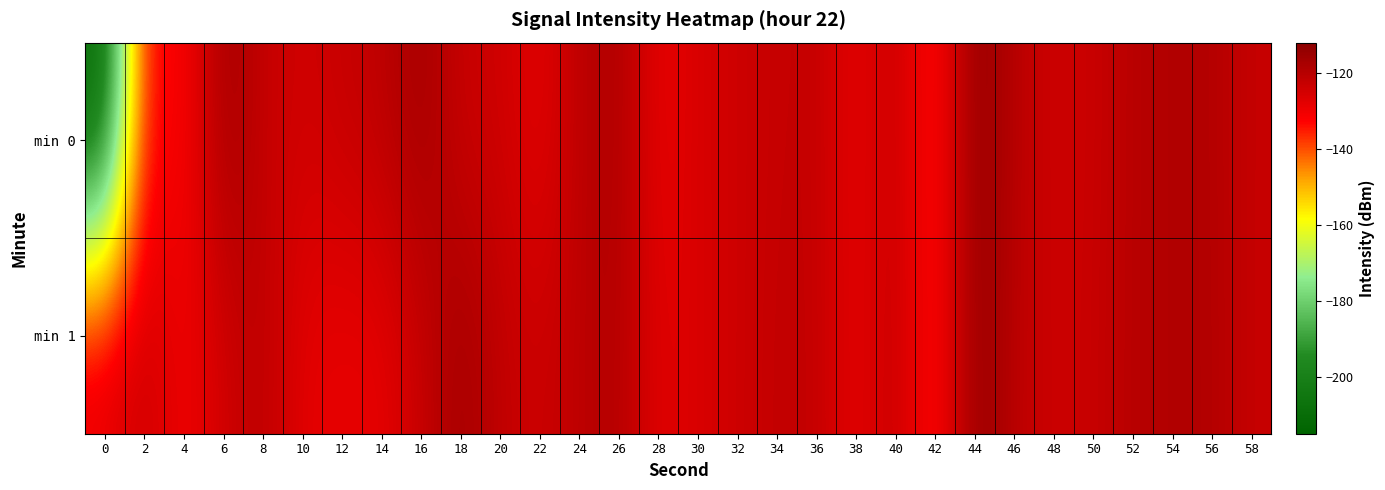

At which category is the sum across all series the highest?

44